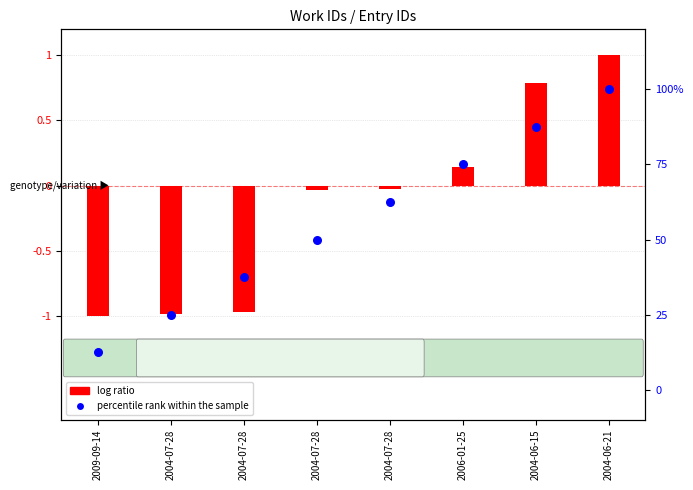

Is the value of log ratio at 2004-07-28 greater than the value of percentile rank within the sample at 2009-09-14?

No